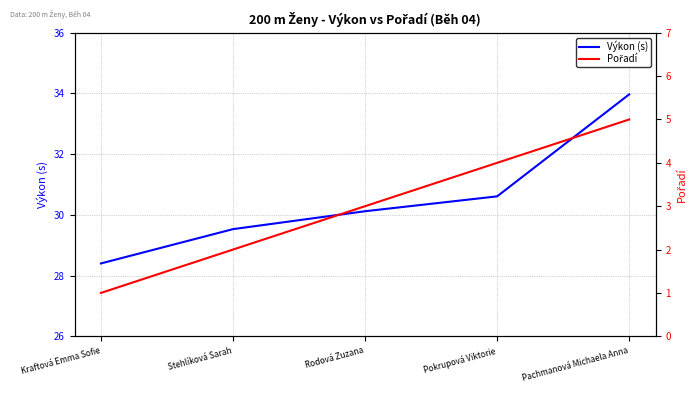

Is the value of Pořadí at Pokrupová Viktorie greater than the value of Výkon (s) at Rodová Zuzana?

No